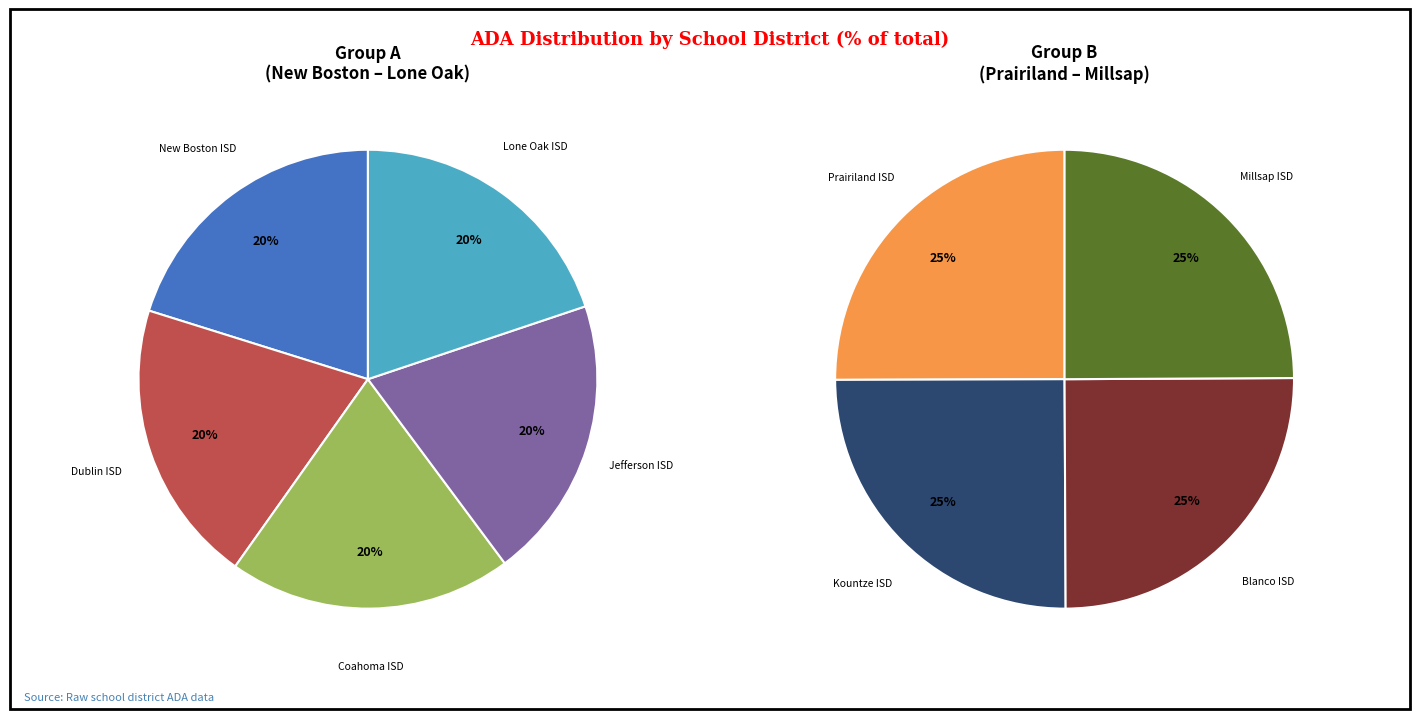

Does any single category account for the majority?

No